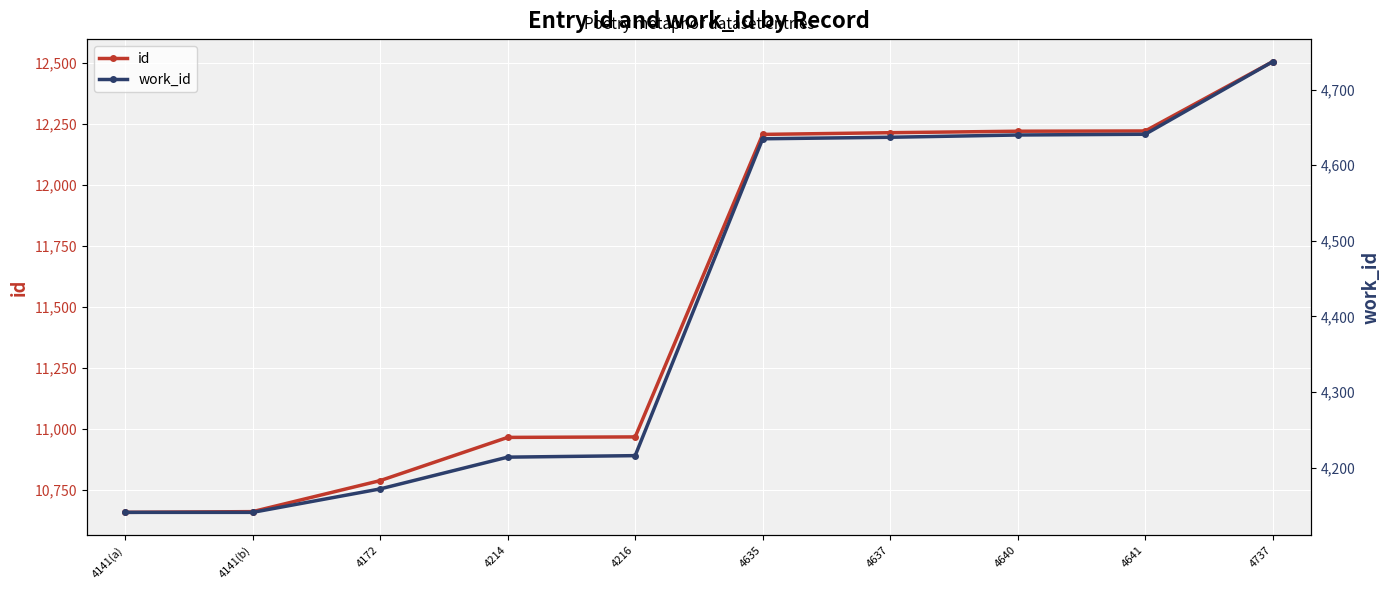

What is the highest value of the id series?

12504